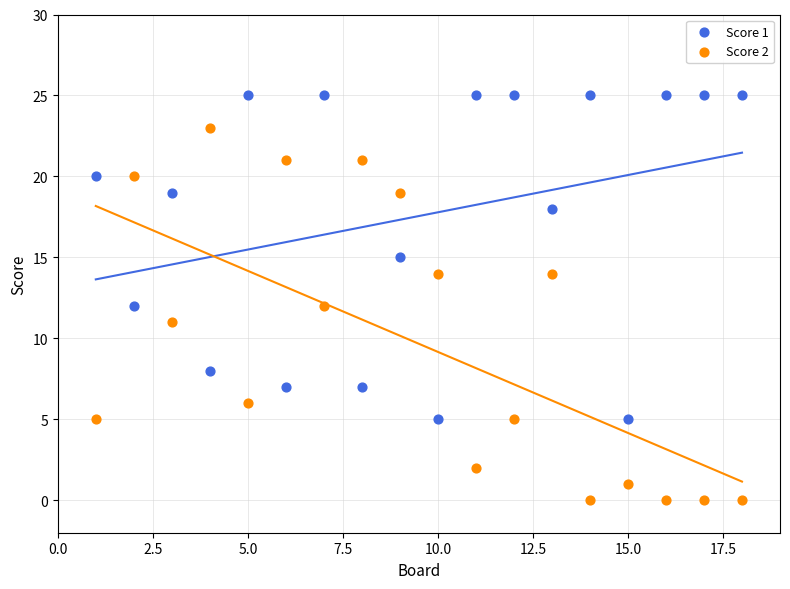

What are all the series names shown in the legend?

Score 1, Score 2